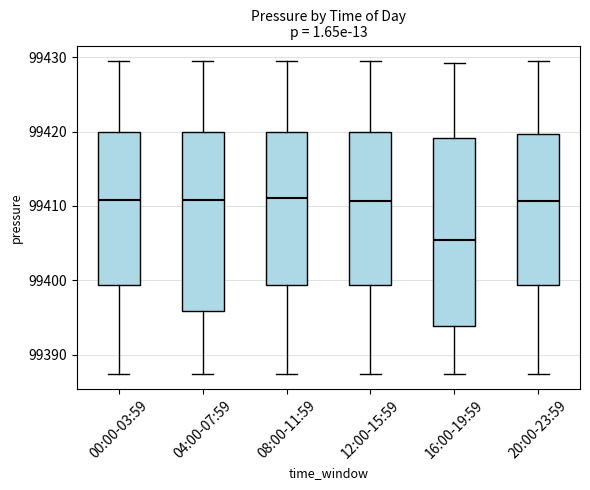

Which box's median line is the lowest?

16:00-19:59